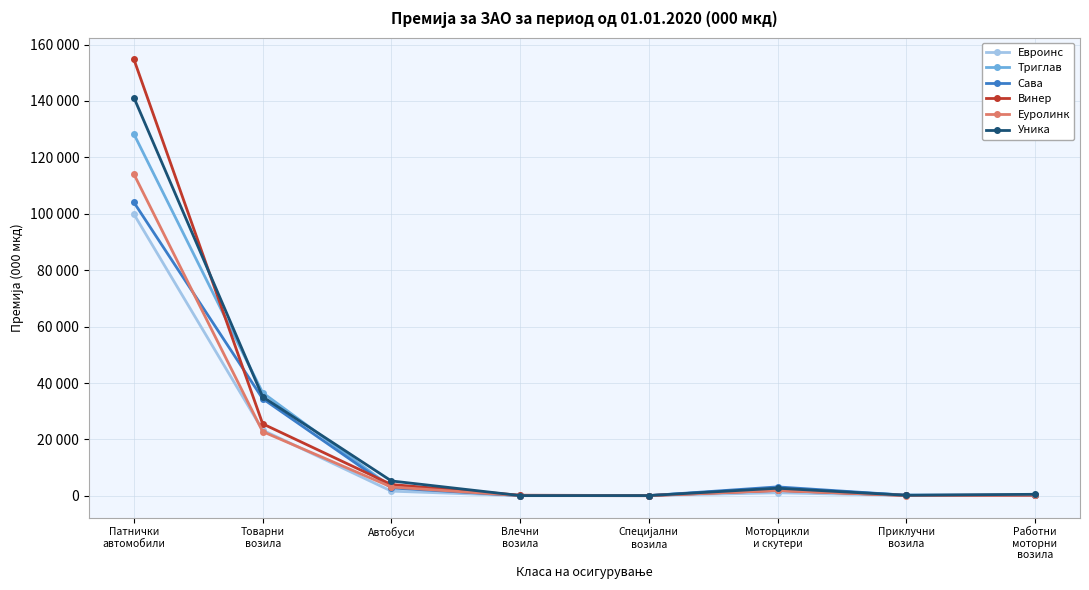

Which series ends up on top after the final intersection of Евроинс and Сава?

Евроинс